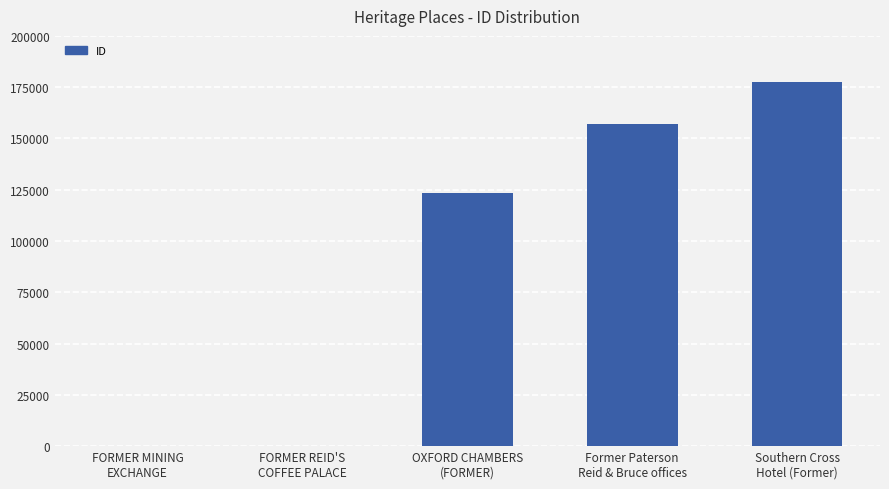

Count the number of data series in this chart.

1